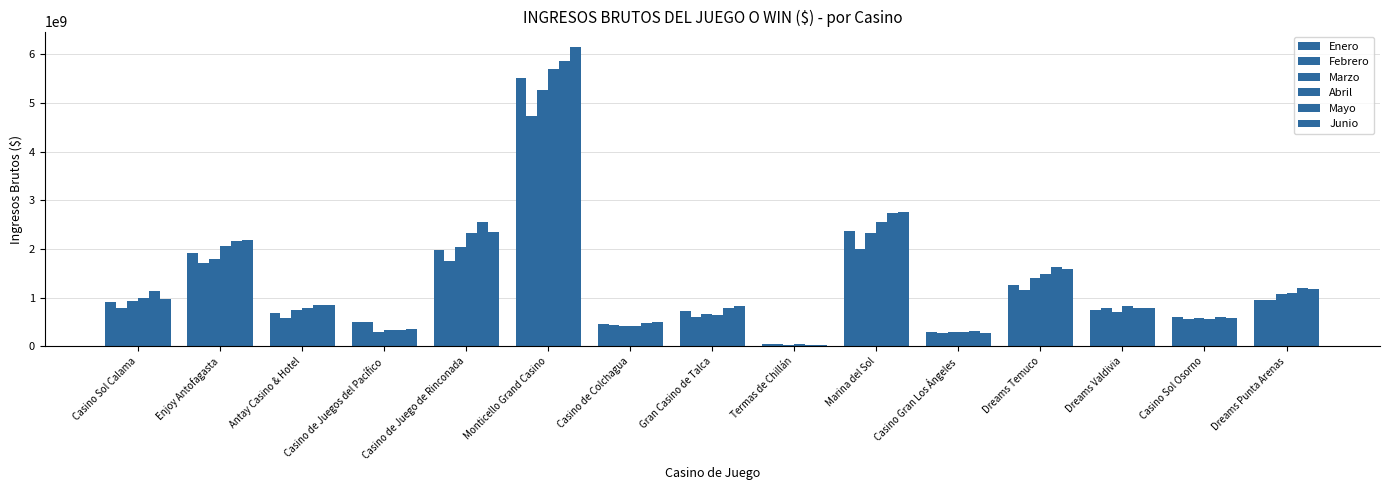

Which series has the widest spread of values?

Junio